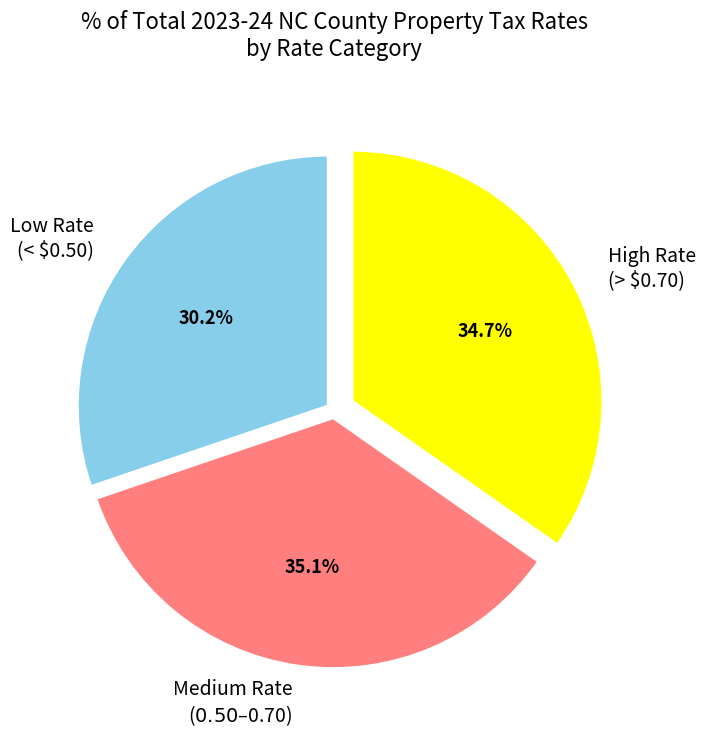

How many slices are in this pie chart?

3